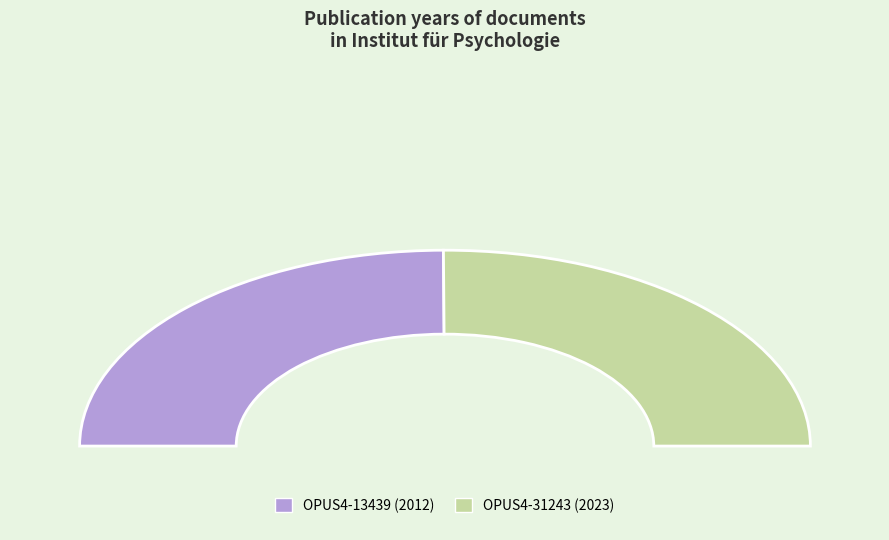

Is there any slice that represents more than half of the pie?

Yes